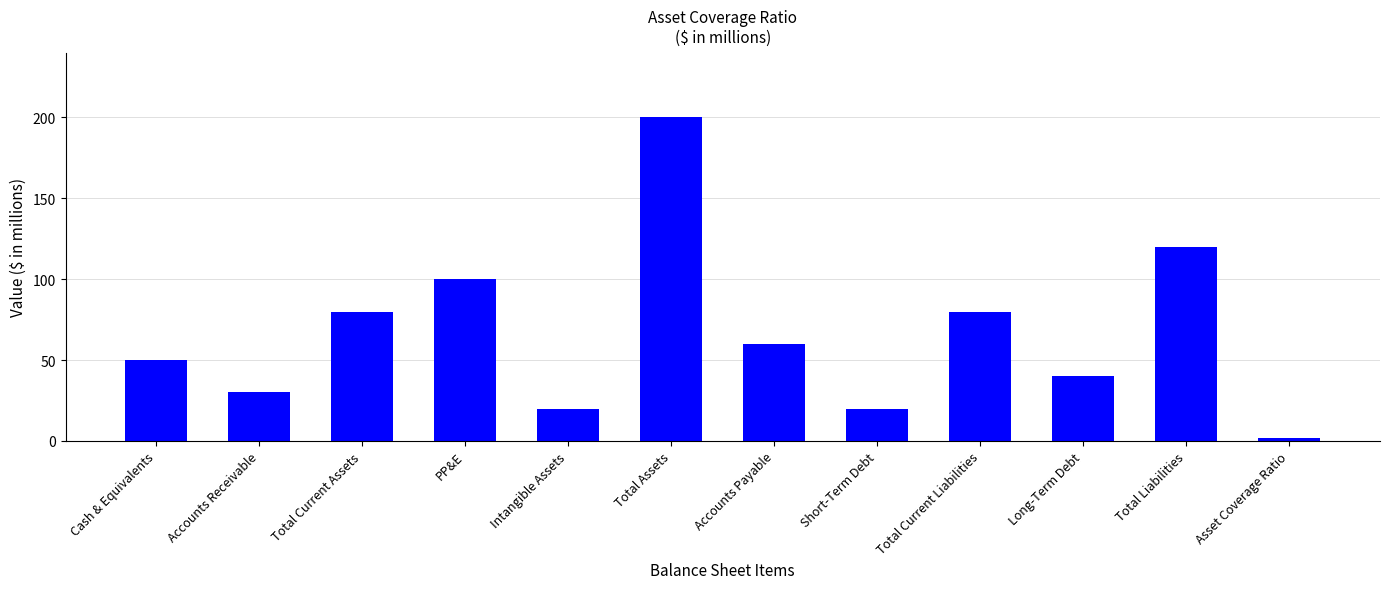

Reading right to left, transcribe all the data shown in this chart.

2	120	40	80	20	60	200	20	100	80	30	50